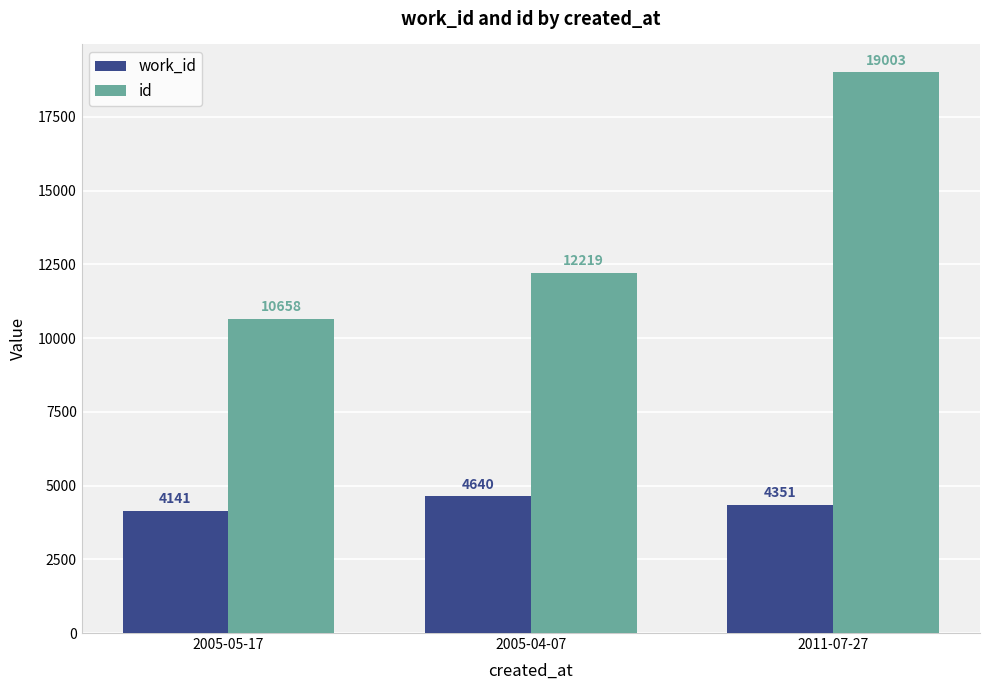

Reading right to left, extract all data points from this chart.

work_id: 4351	4640	4141
id: 19003	12219	10658